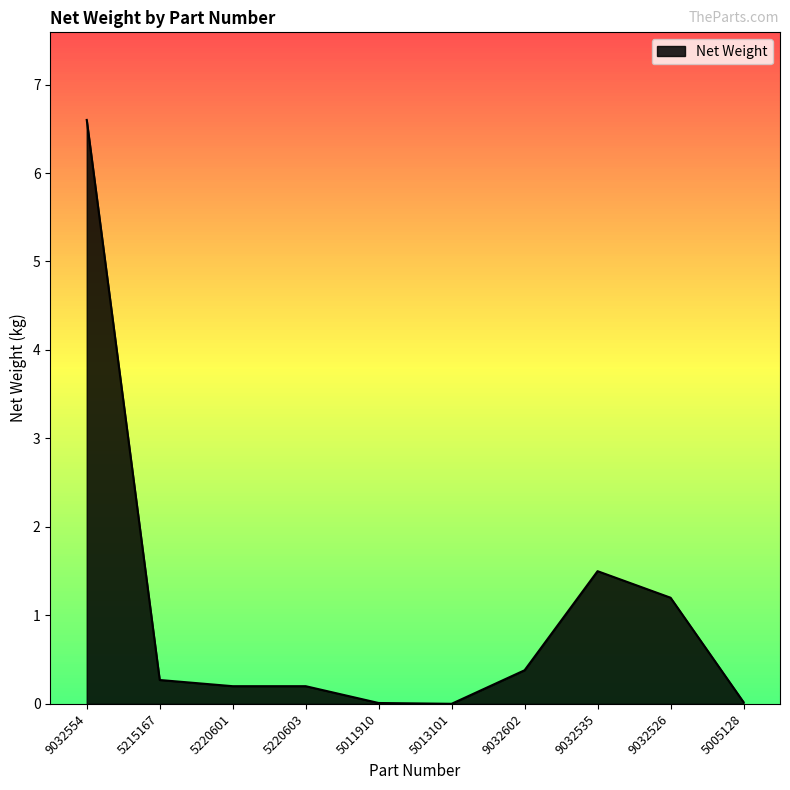

What is the difference between the values at 9032554 and 5220603?

6.4